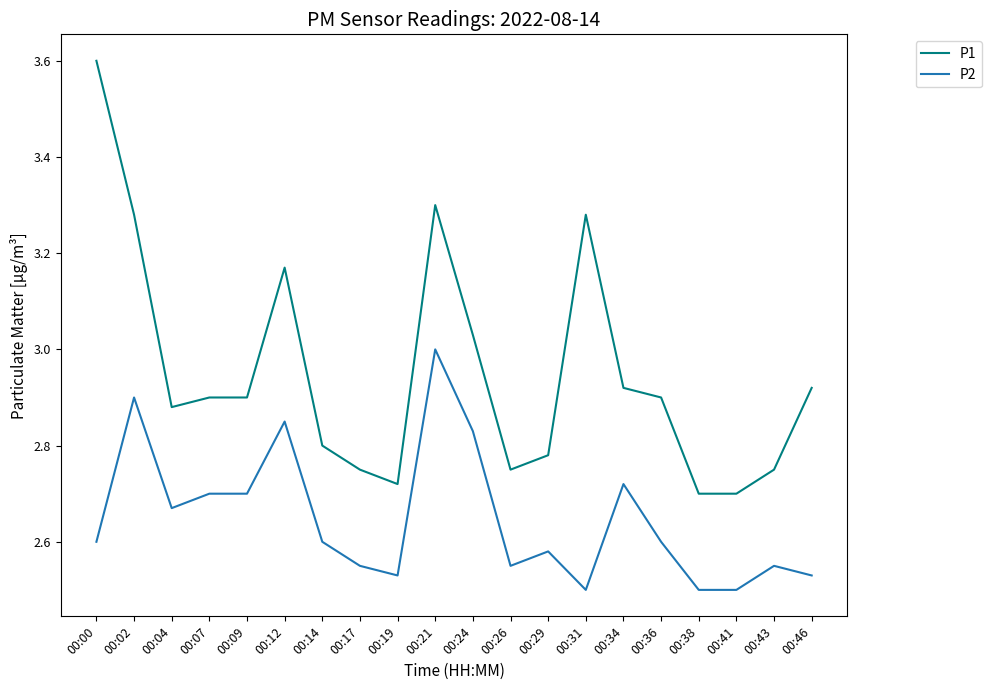

At which label does P2 reach its peak?

00:21